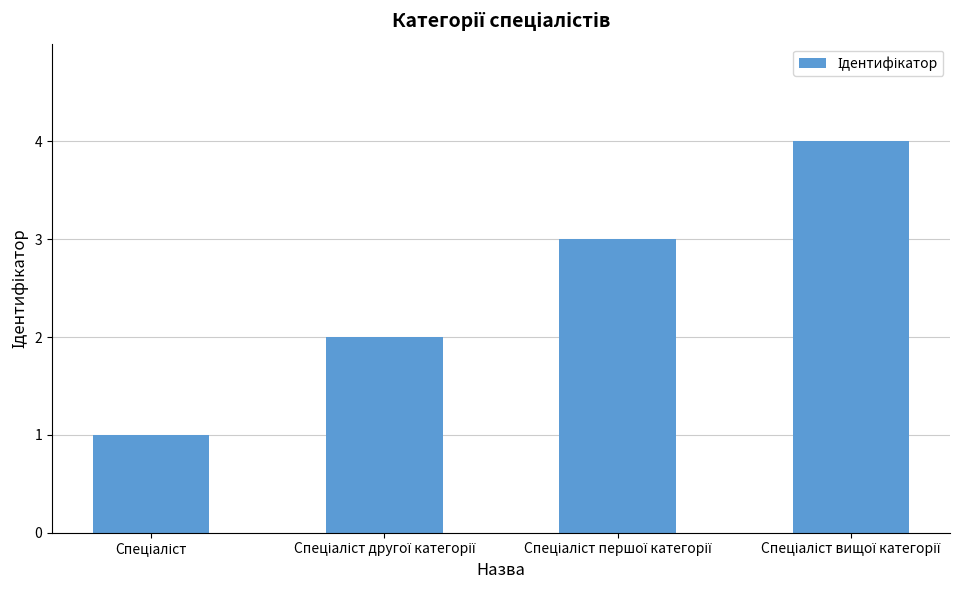

What is the greatest value displayed?

4